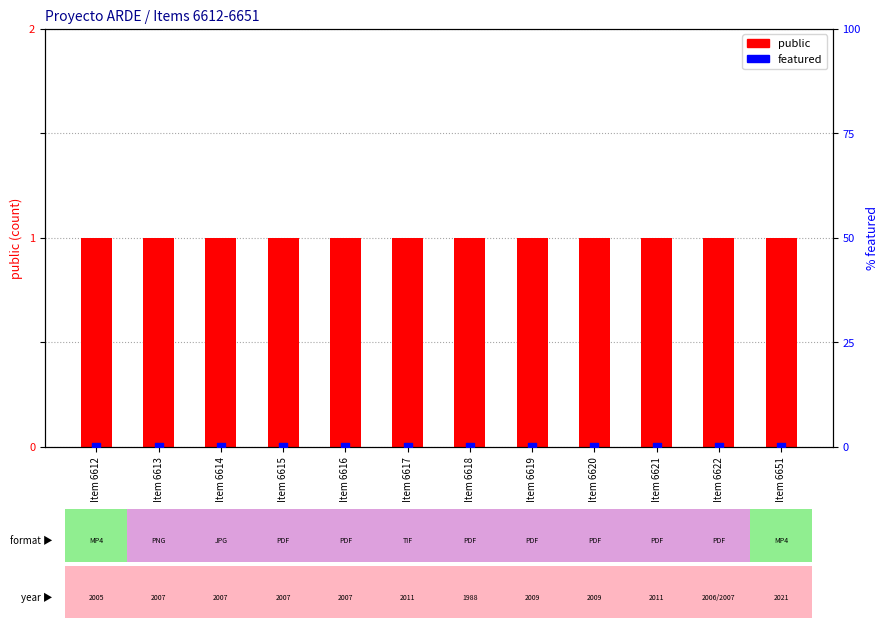

Which series contains the lowest Y value?

featured